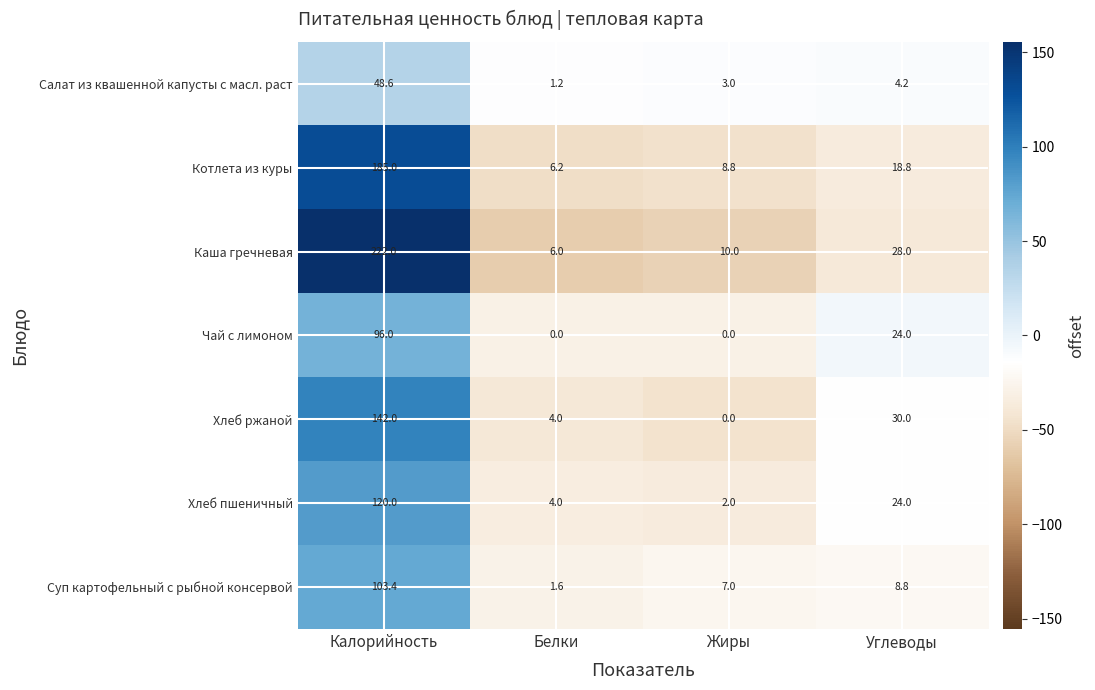

How many categories are shown in the chart?

4